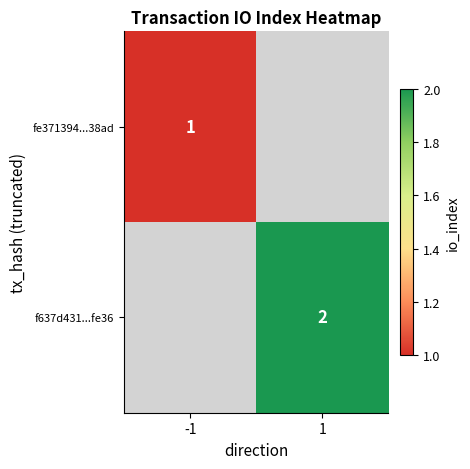

True or false: fe371394...38ad has a value of 1 at -1.

True